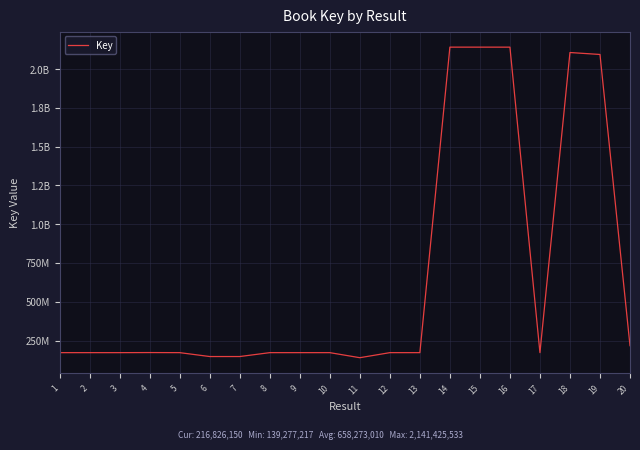

Rank the categories by value from highest to lowest.

14, 15, 16, 18, 19, 20, 4, 17, 1, 10, 8, 9, 13, 3, 12, 2, 5, 7, 6, 11